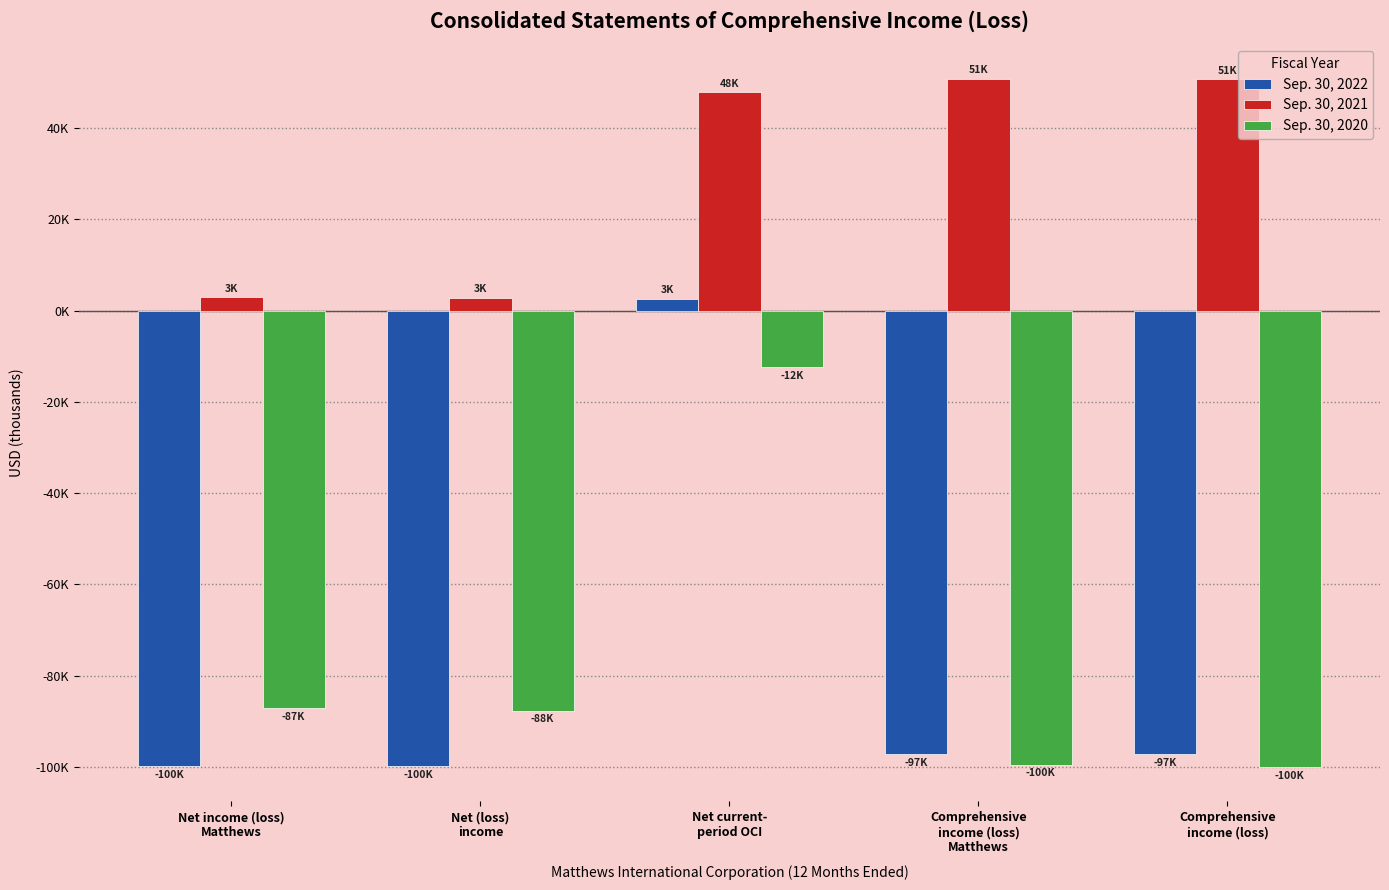

Reading right to left, what are all the values shown in this chart?

Sep. 30, 2022: Comprehensive
income (loss)=-97266	Comprehensive
income (loss)
Matthews=-97226	Net current-
period OCI=2562	Net (loss)
income=-99828	Net income (loss)
Matthews=-99774
Sep. 30, 2021: Comprehensive
income (loss)=50711	Comprehensive
income (loss)
Matthews=50890	Net current-
period OCI=47853	Net (loss)
income=2858	Net income (loss)
Matthews=2910
Sep. 30, 2020: Comprehensive
income (loss)=-100017	Comprehensive
income (loss)
Matthews=-99513	Net current-
period OCI=-12365	Net (loss)
income=-87652	Net income (loss)
Matthews=-87155